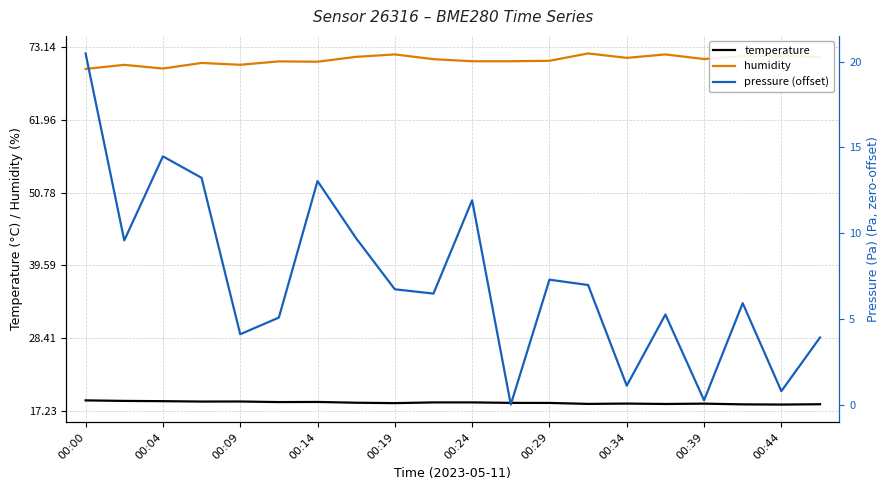

Is it true that temperature equals 27.9 at 00:09?

False